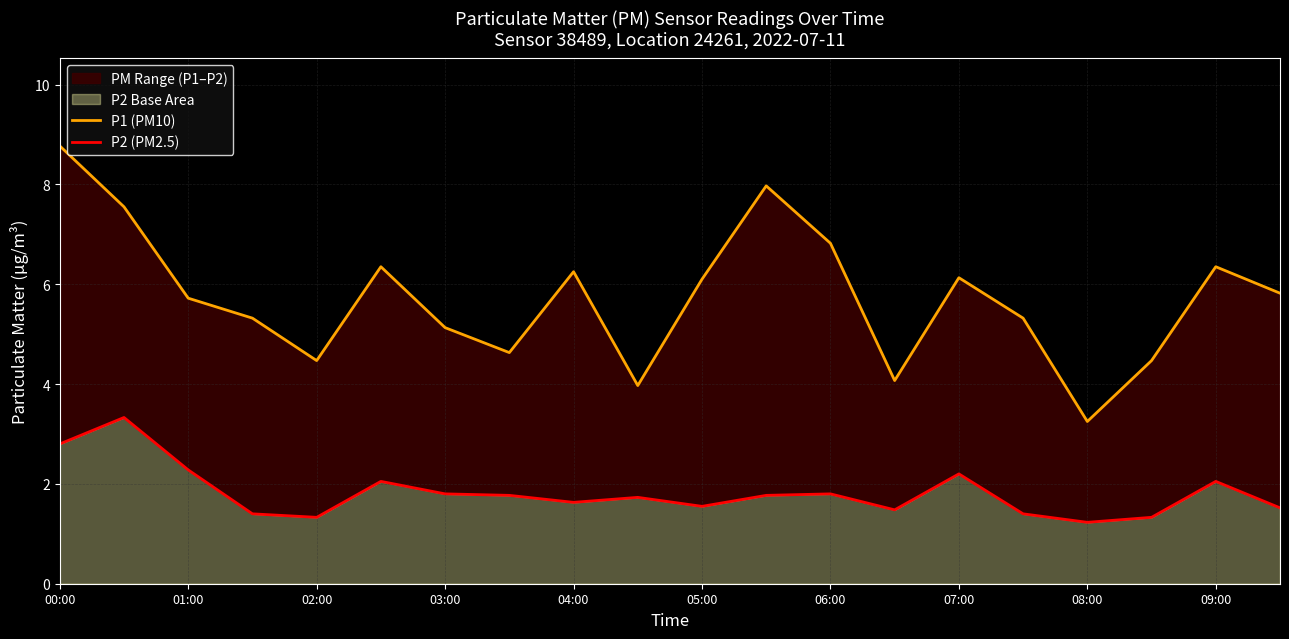

How many interior local peaks does the P2 (PM2.5) series have?

6